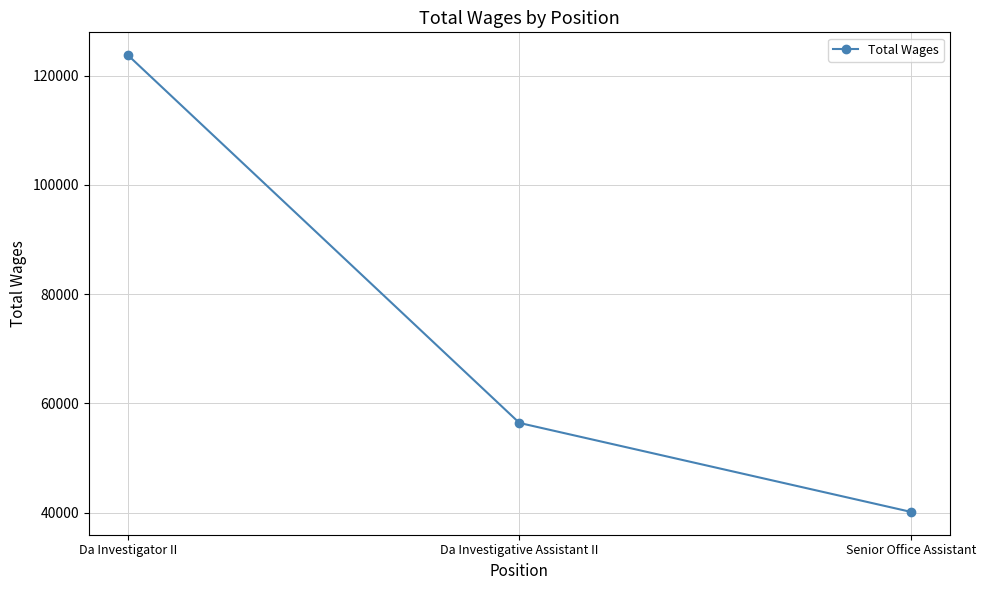

Rank the categories by value from lowest to highest.

Senior Office Assistant, Da Investigative Assistant II, Da Investigator II